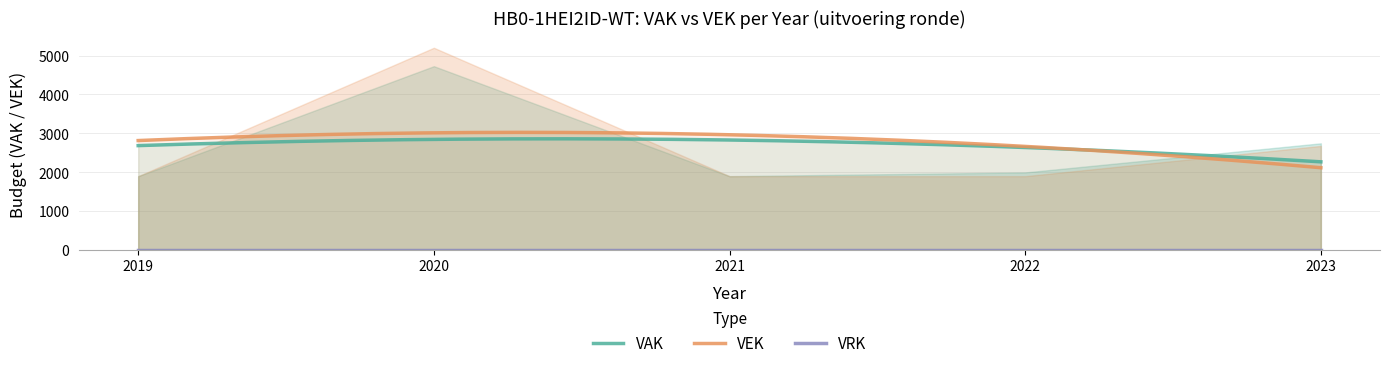

Reading left to right, extract all data points from this chart.

VAK: 2019=1896	2020=4728	2021=1896	2022=1992	2023=2742
VEK: 2019=1896	2020=5202	2021=1896	2022=1896	2023=2675
VRK: 2019=0	2020=0	2021=0	2022=0	2023=0